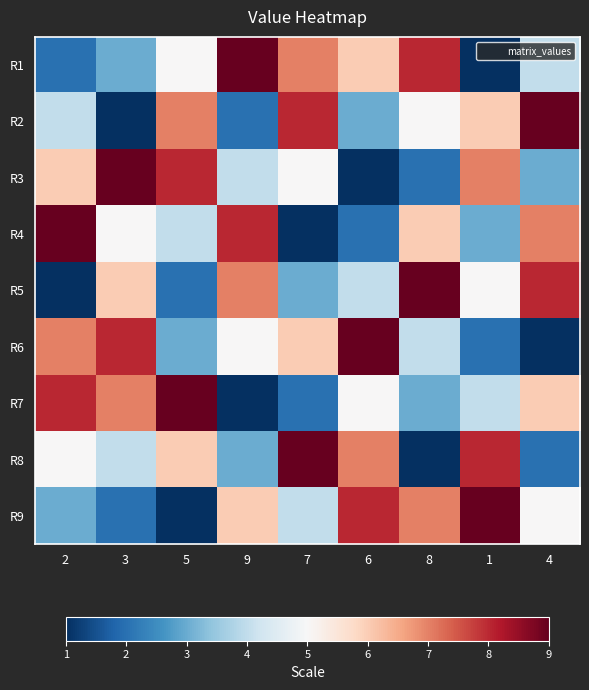

Count the number of data series in this chart.

9